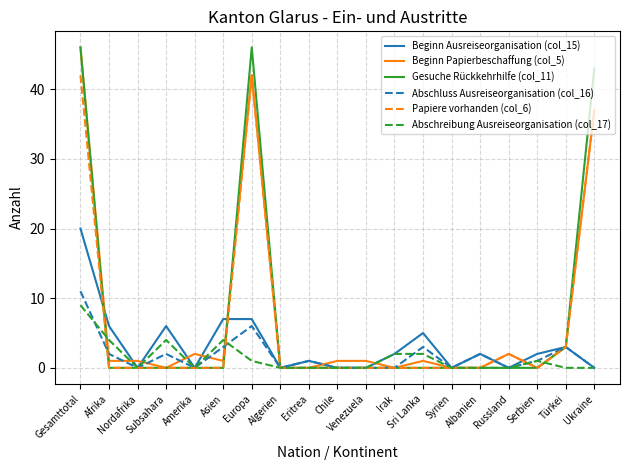

What is the difference between the highest and lowest values at Subsahara?

6